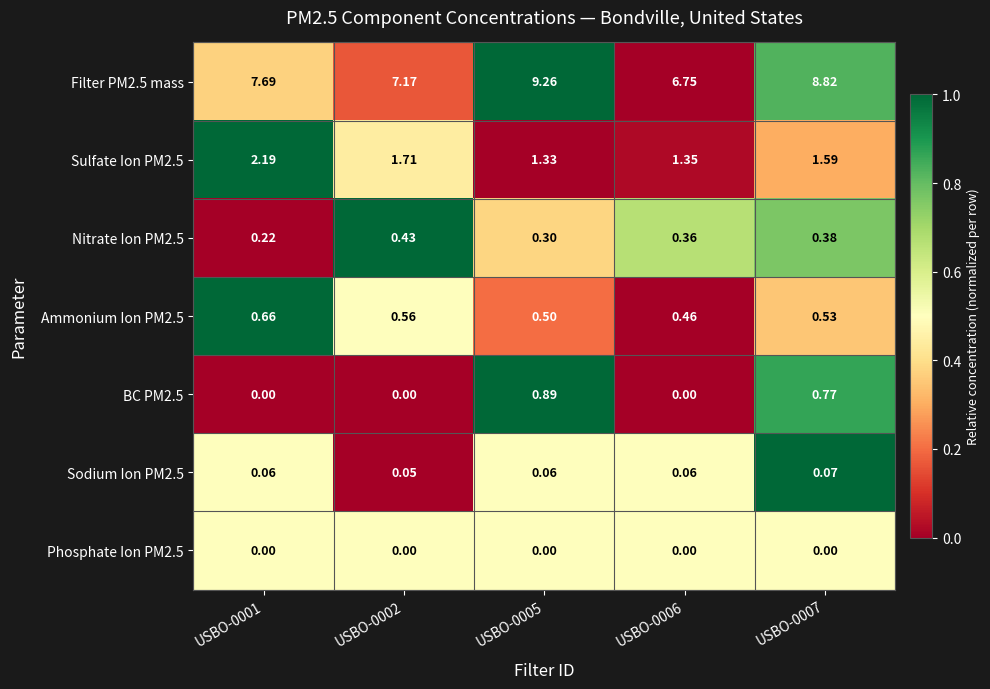

List the series in order of their peak value, lowest first.

Phosphate Ion PM2.5, Sodium Ion PM2.5, Nitrate Ion PM2.5, Ammonium Ion PM2.5, BC PM2.5, Sulfate Ion PM2.5, Filter PM2.5 mass